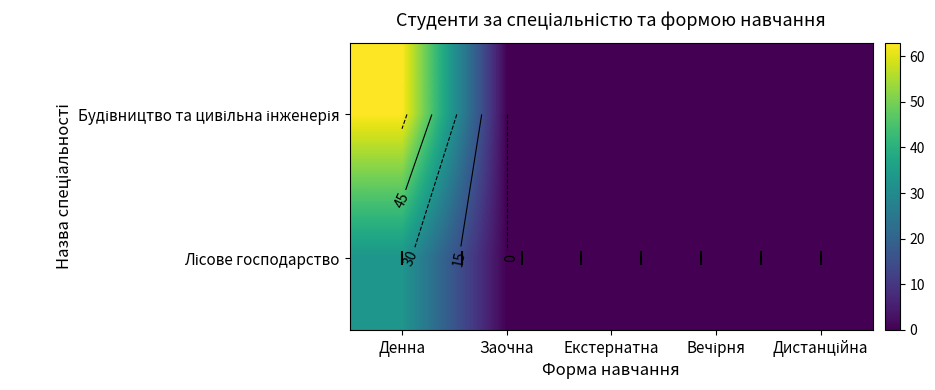

Which series has the largest range (max minus min)?

Будівництво та цивільна інженерія